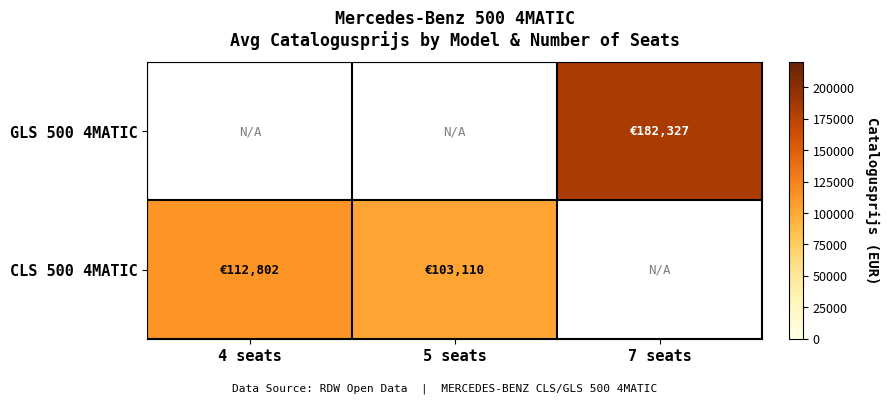

How many categories are shown in the chart?

3